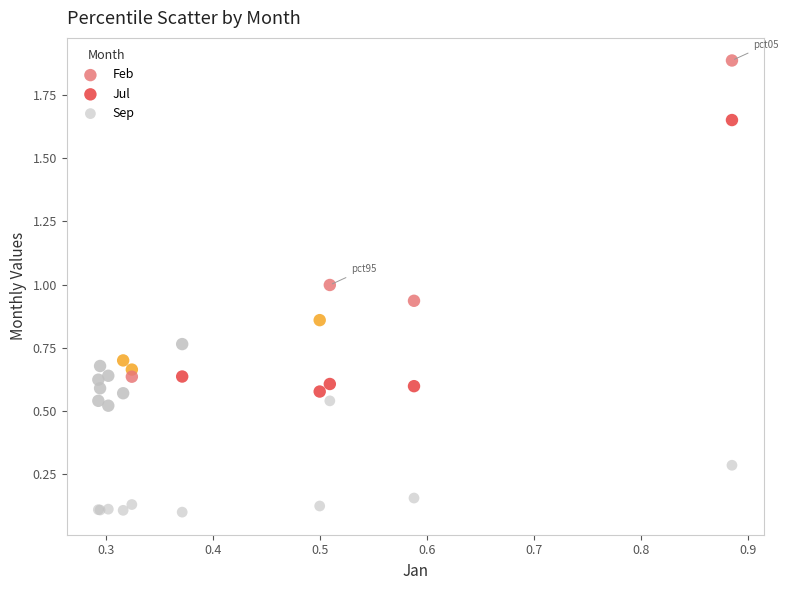

Which series reaches the maximum Y coordinate?

Feb